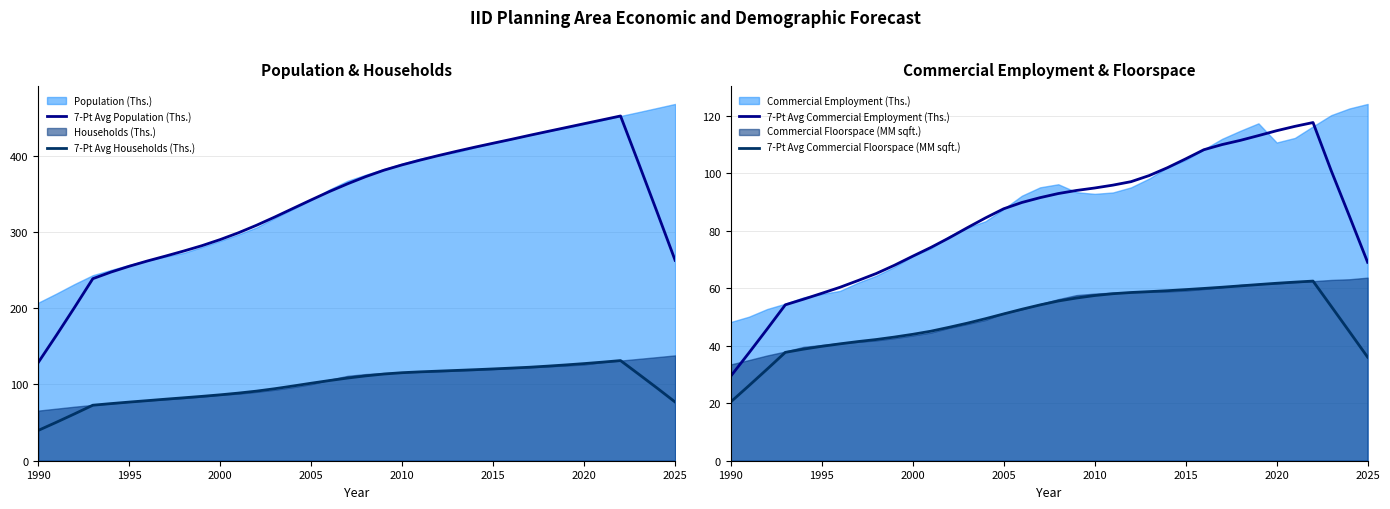

True or false: 7-Pt Avg Commercial Floorspace (MM sqft.) and 7-Pt Avg Commercial Employment (Ths.) intersect in this chart.

False